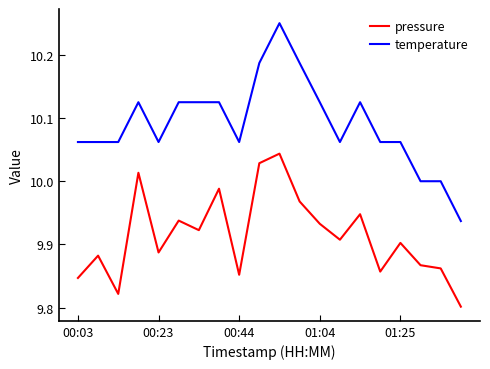

What is the difference between the maximum and minimum values in the temperature series?

0.3